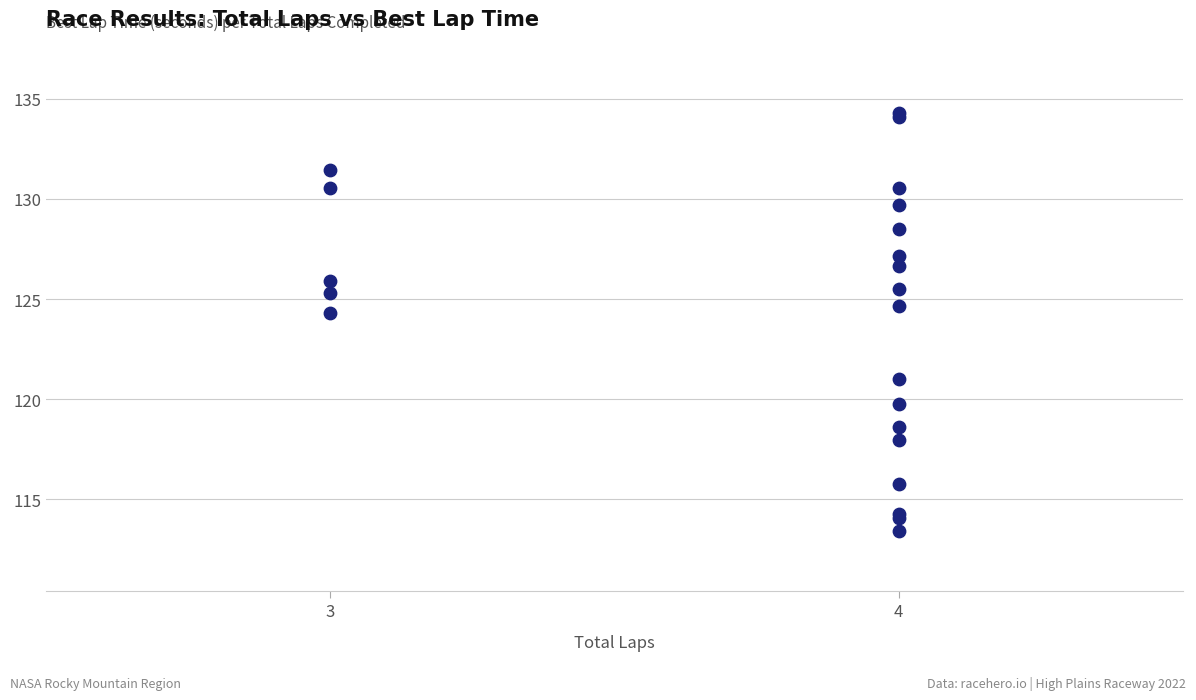

What Y value in the scatter plot is closest to 123?

124.3